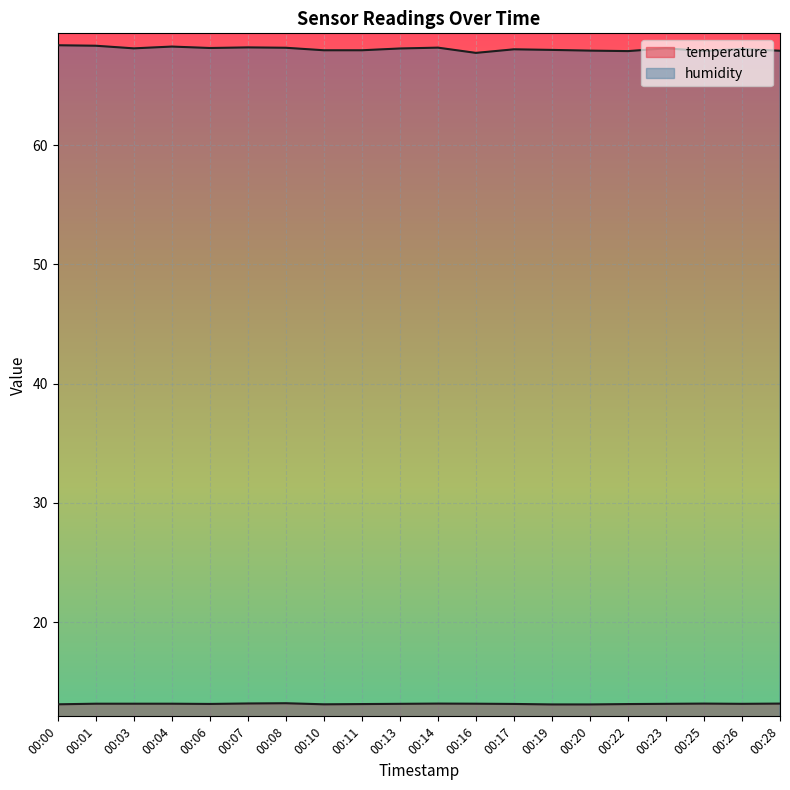

Which series has the largest total across all categories?

humidity